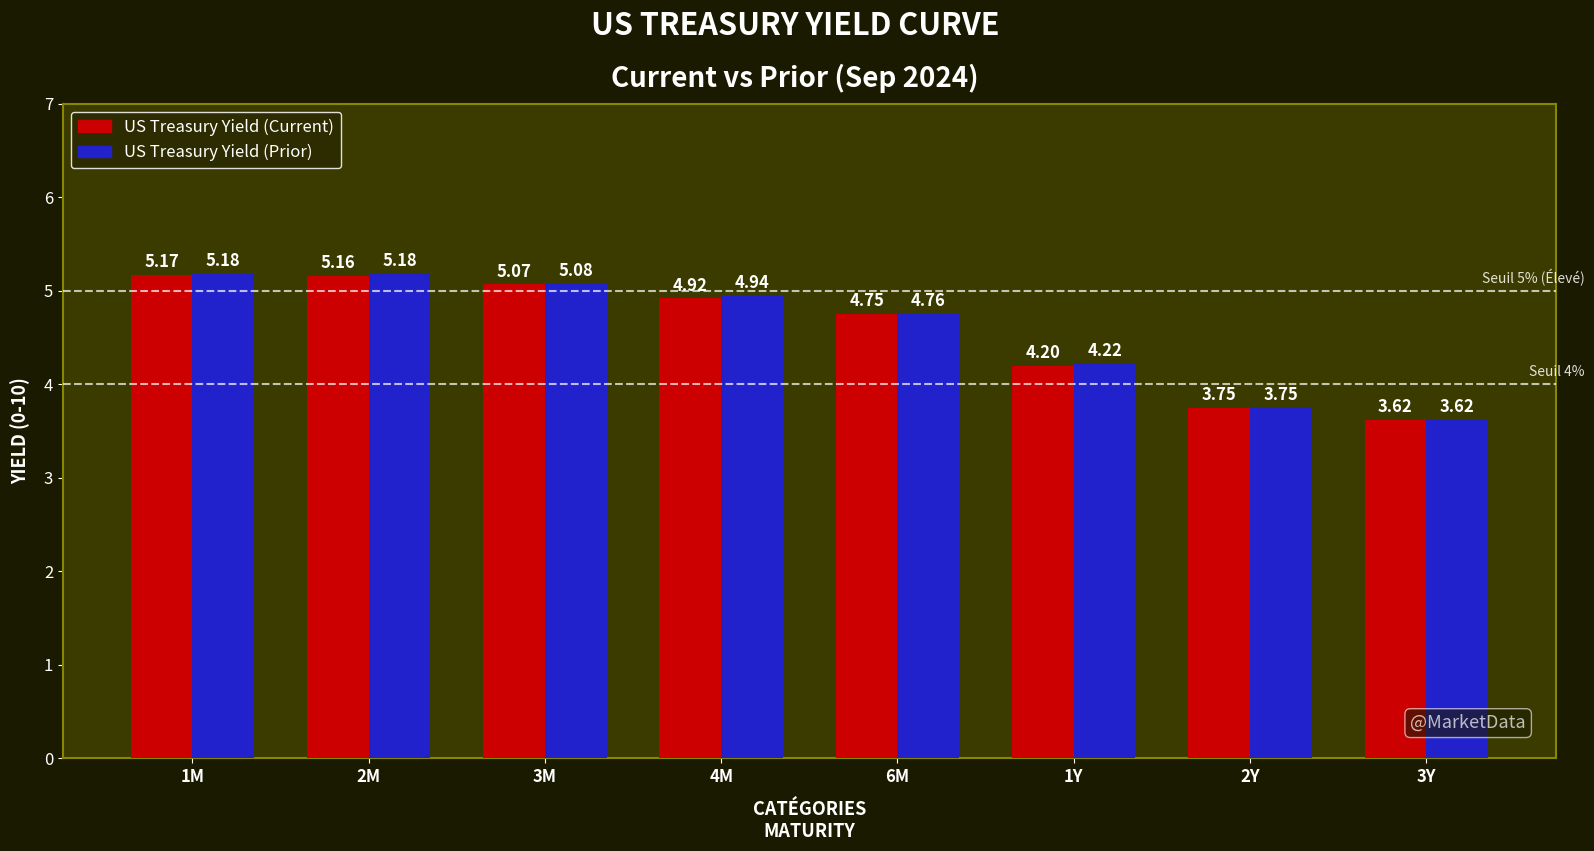

The value of US Treasury Yield (Current) at 1M is 5.2. True or false?

True